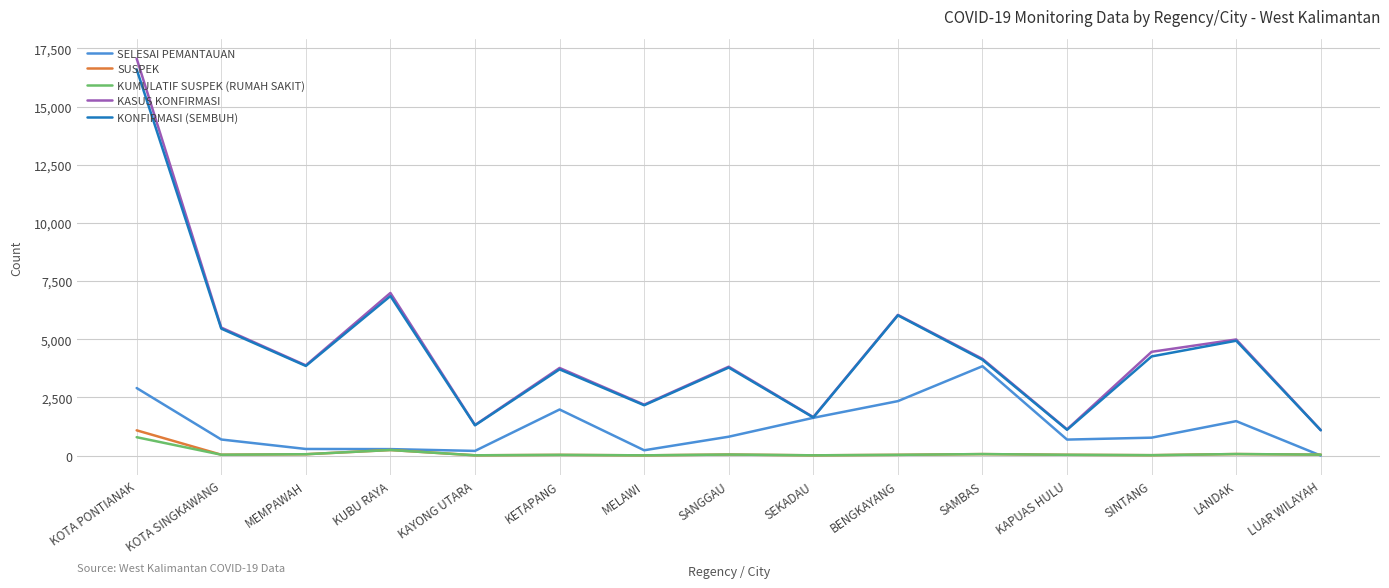

Where does the SUSPEK series first go above 37?

KOTA PONTIANAK